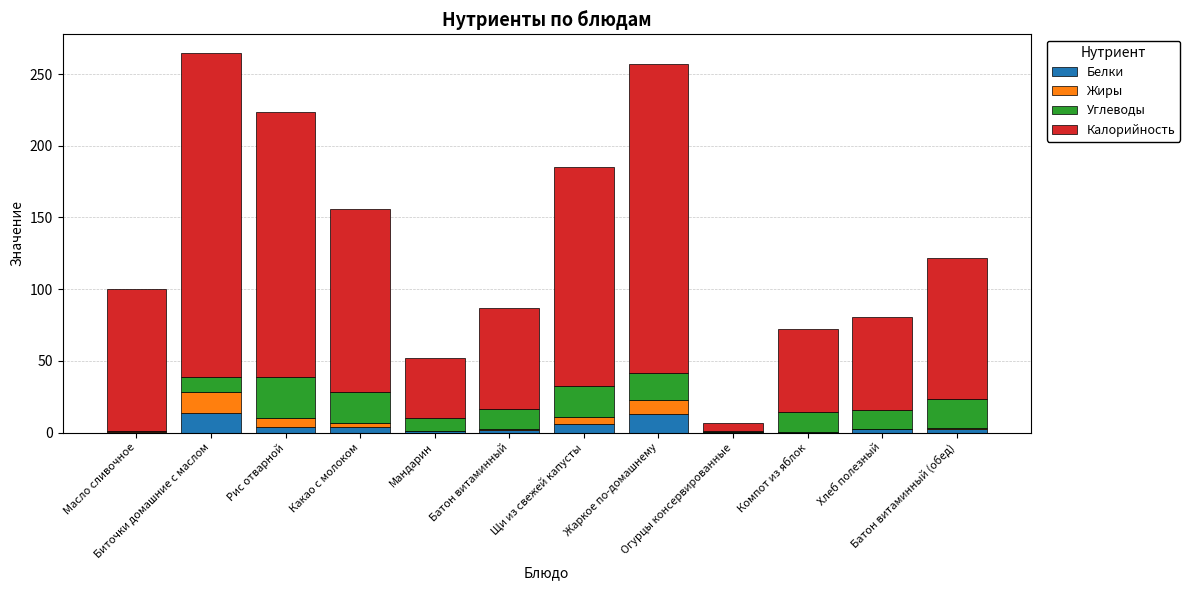

Are the bars horizontal?

No